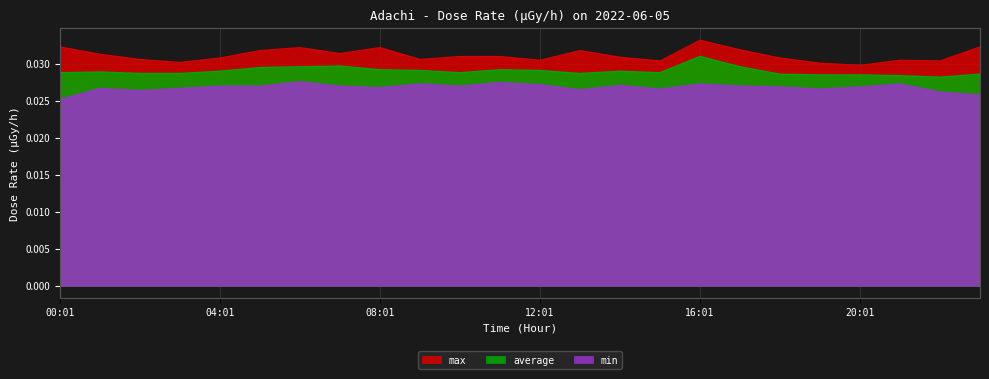

Between 10:01 and 19:01, which is larger?

10:01